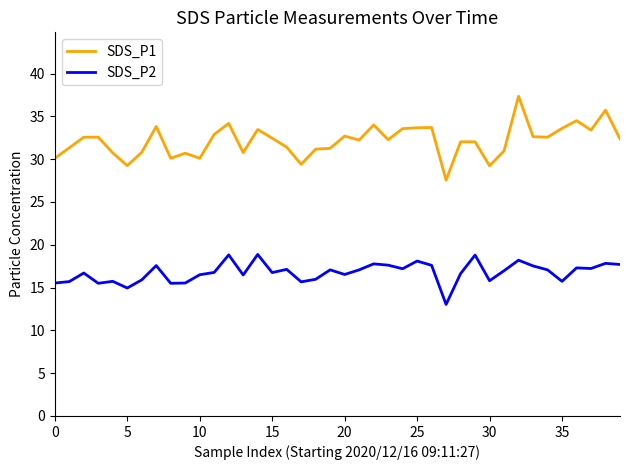

What is the minimum value for SDS_P1?

27.6